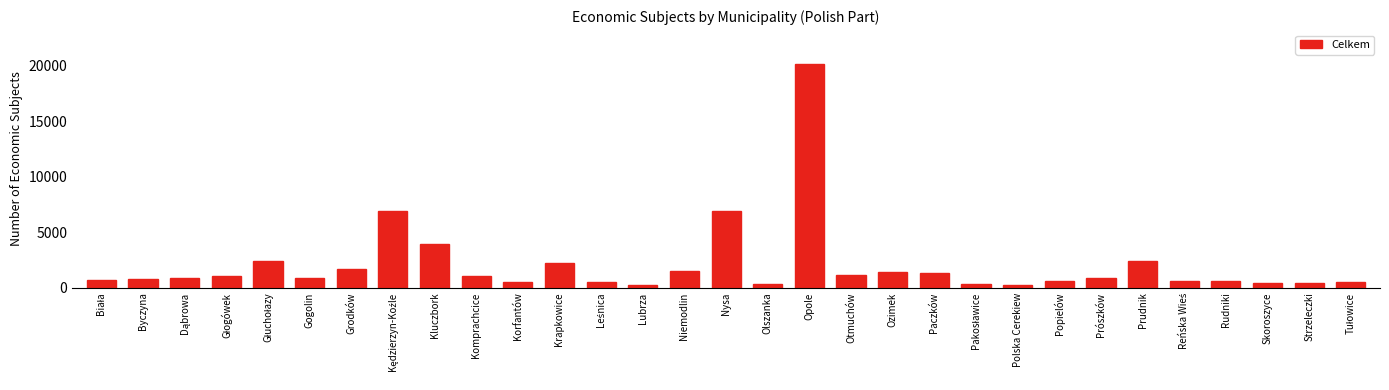

The chart shows a value of 831 at Prószków. True or false?

True